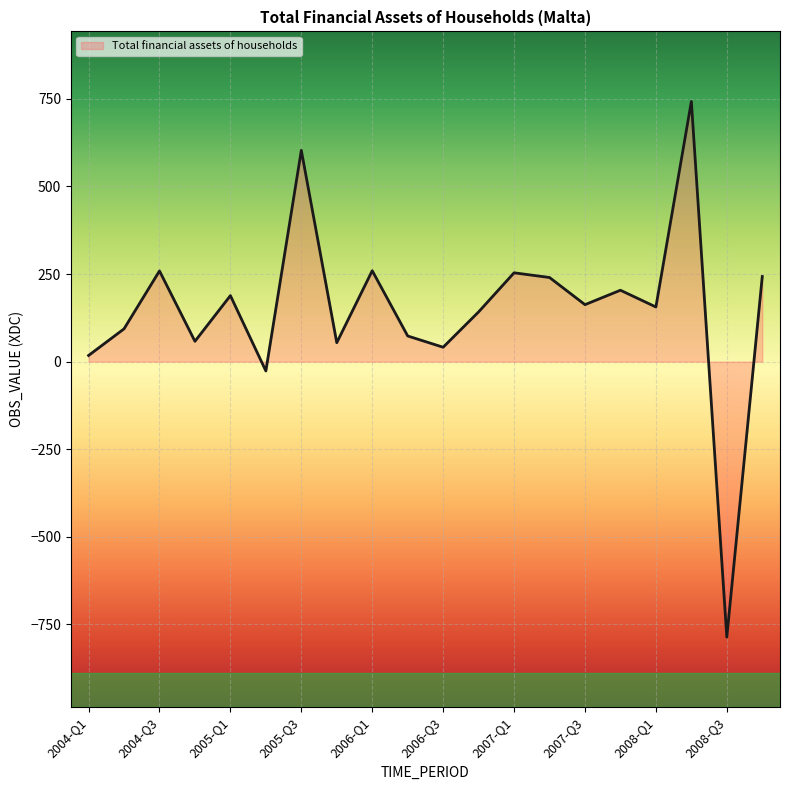

What is the greatest value displayed?

742.3